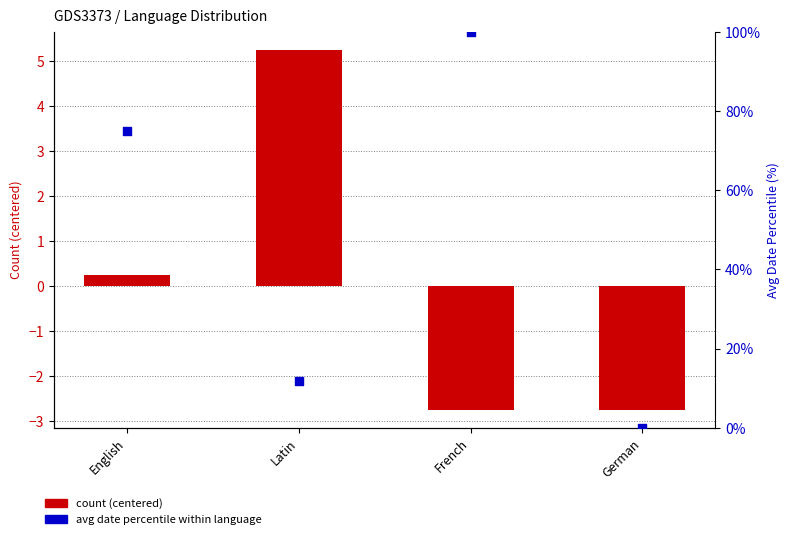

Is the value of count (centered) at German greater than the value of avg date percentile at English?

No